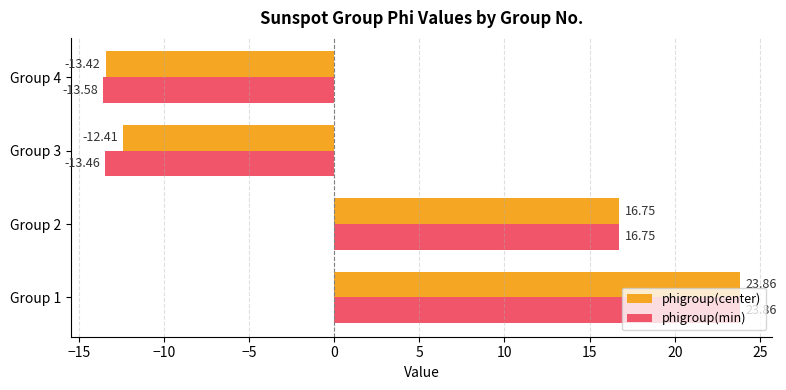

Which series changed the most between Group 1 and Group 4?

phigroup(min)